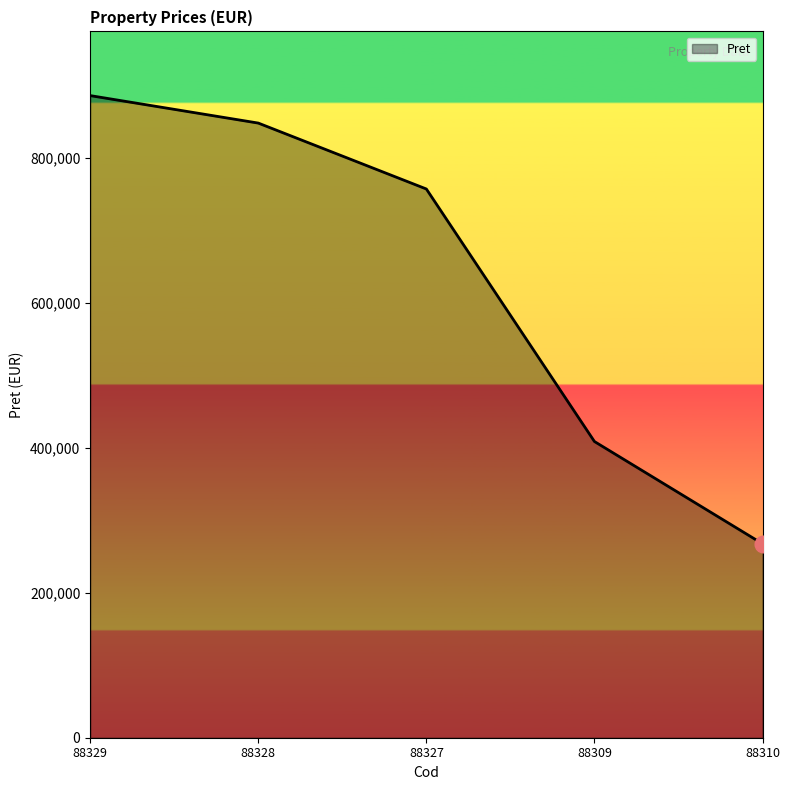

Count the number of categories in the chart.

5